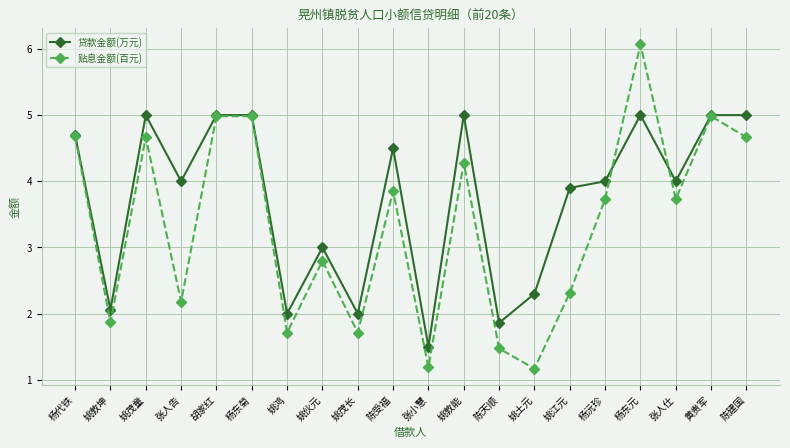

What is the label of the 3rd point from the right?

张人仕